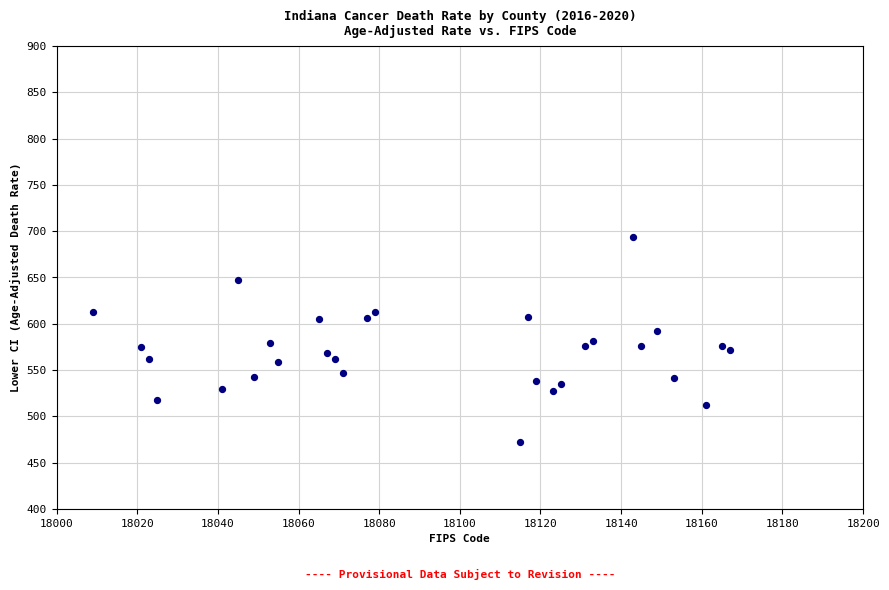

What is the range of X values (max minus min)?

158.0